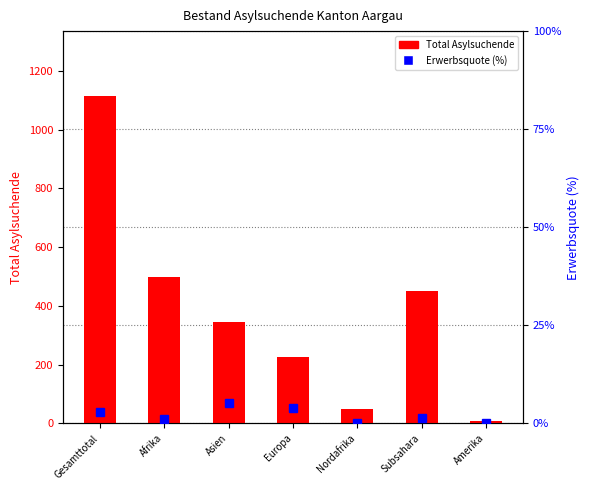

At which category is the sum across all series the highest?

Gesamttotal